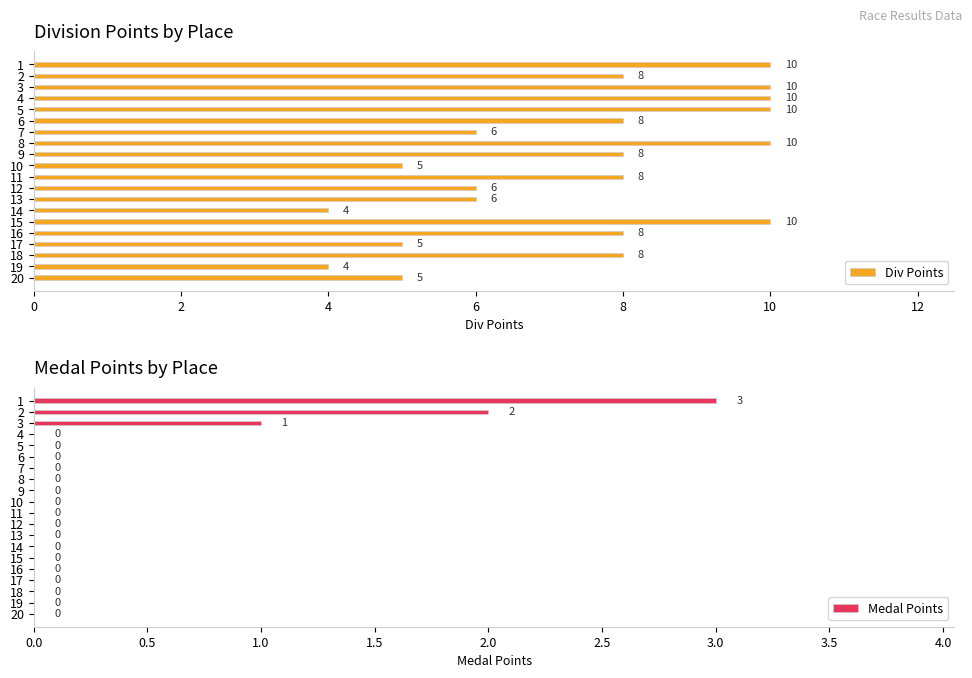

Reading left to right, what are all the values shown in this chart?

Div Points: 10	8	10	10	10	8	6	10	8	5	8	6	6	4	10	8	5	8	4	5
Medal Points: 3	2	1	0	0	0	0	0	0	0	0	0	0	0	0	0	0	0	0	0